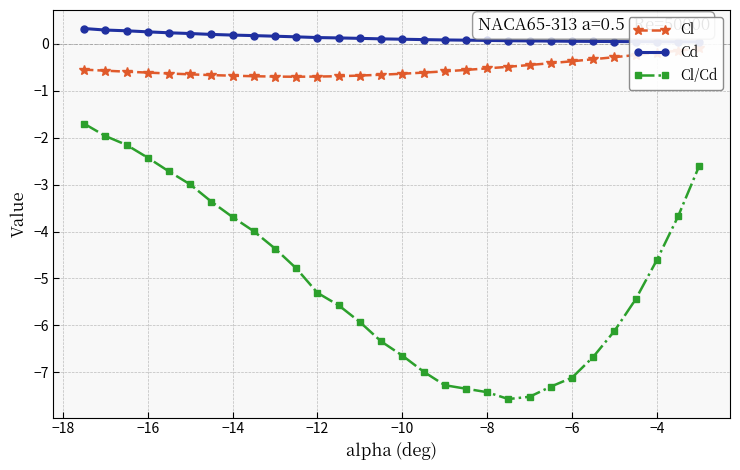

What is the highest value of the Cl/Cd series?

-1.7